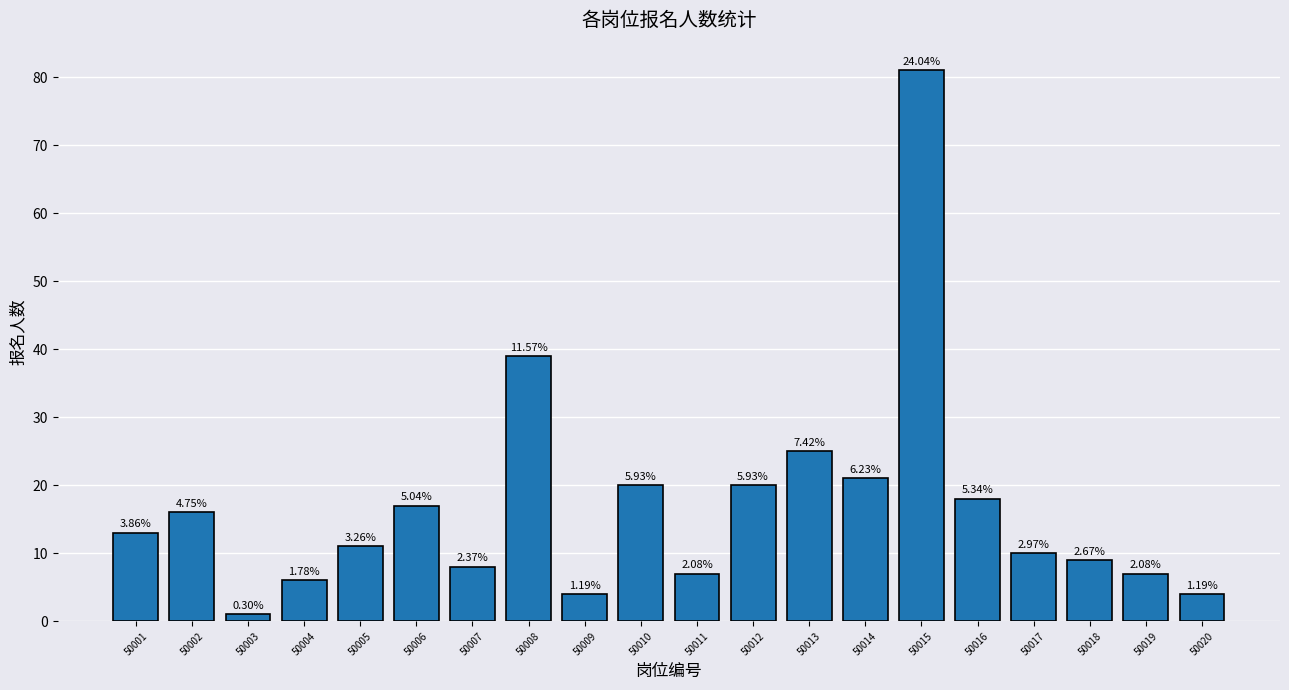

How many bars are there in total?

20